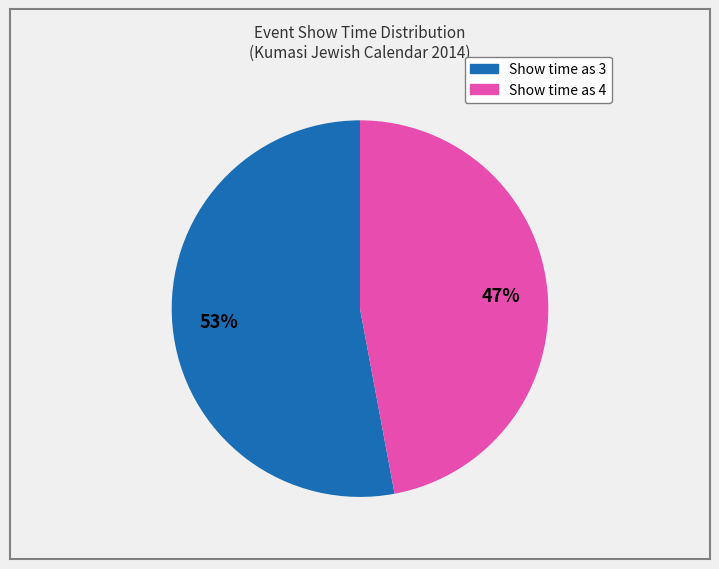

To the nearest percent, what is the combined percentage of Show time as 3 and Show time as 4?

100%